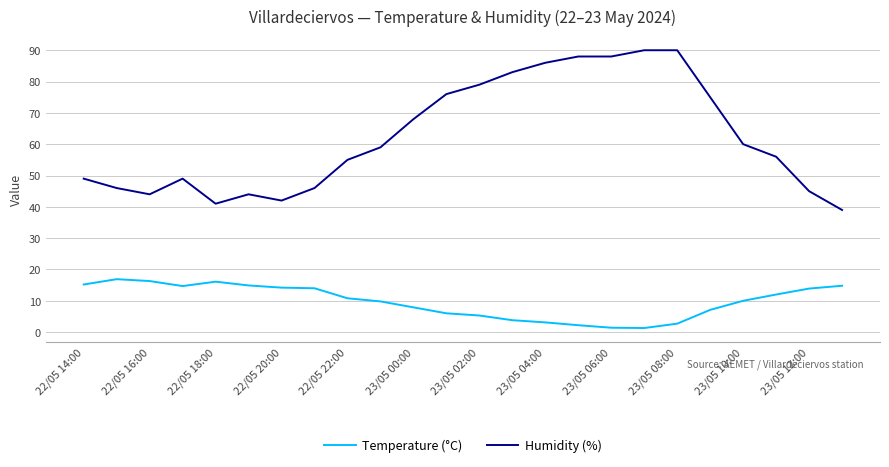

What is the highest value of the Humidity (%) series?

90.0